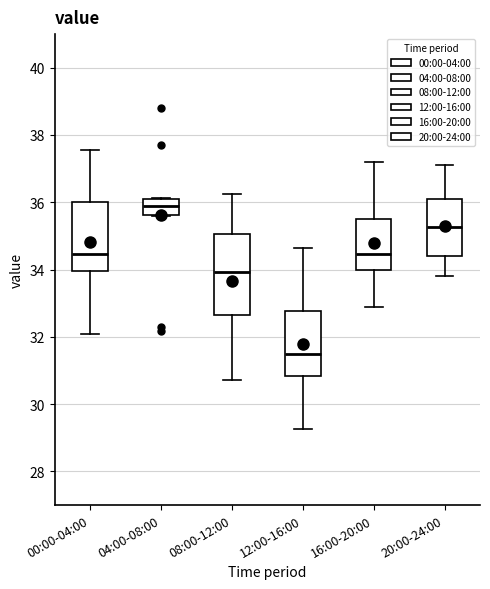

Where is the upper edge of the box for 04:00-08:00 on the y-axis? The values are not printed on the chart, so give them approximately, as read against the axis.

36.0